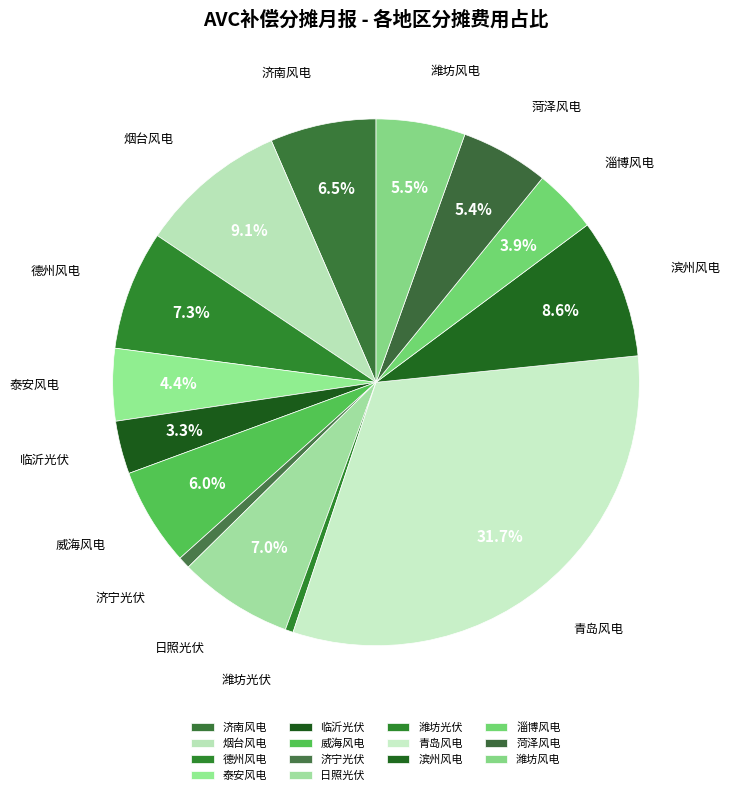

Is there a majority slice in this chart?

No